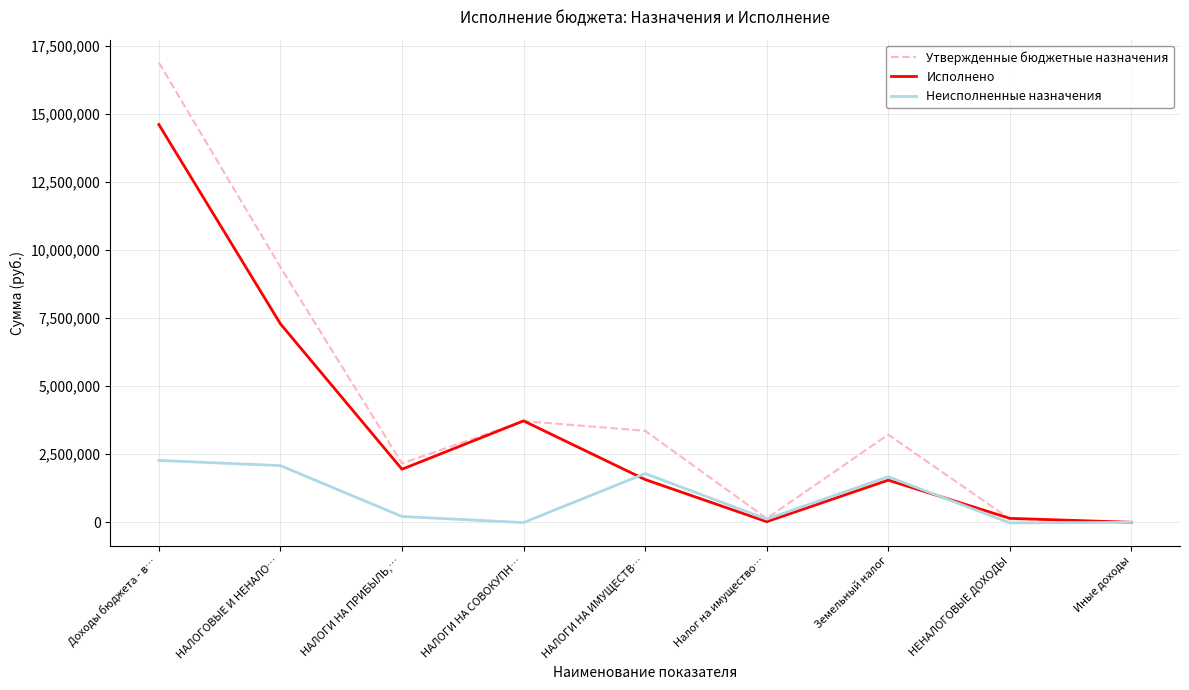

Where is Утвержденные бюджетные назначения nearest to the value 8435500?

НАЛОГОВЫЕ И НЕНАЛО…